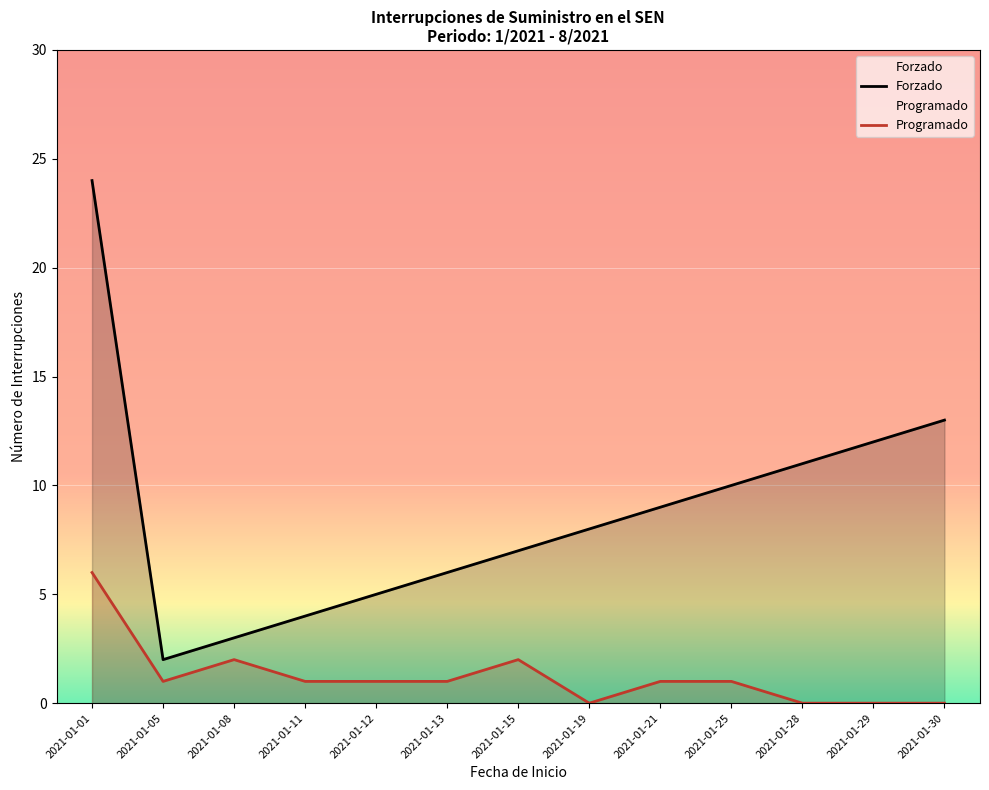

Which series has the largest total across all categories?

Forzado